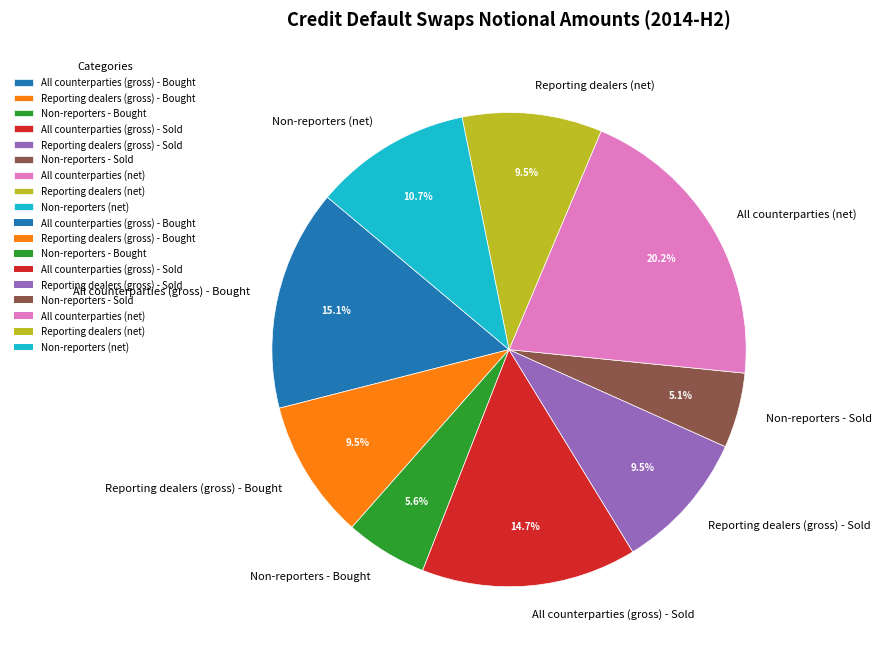

How much of the chart is everything except Non-reporters - Bought?

94.4%